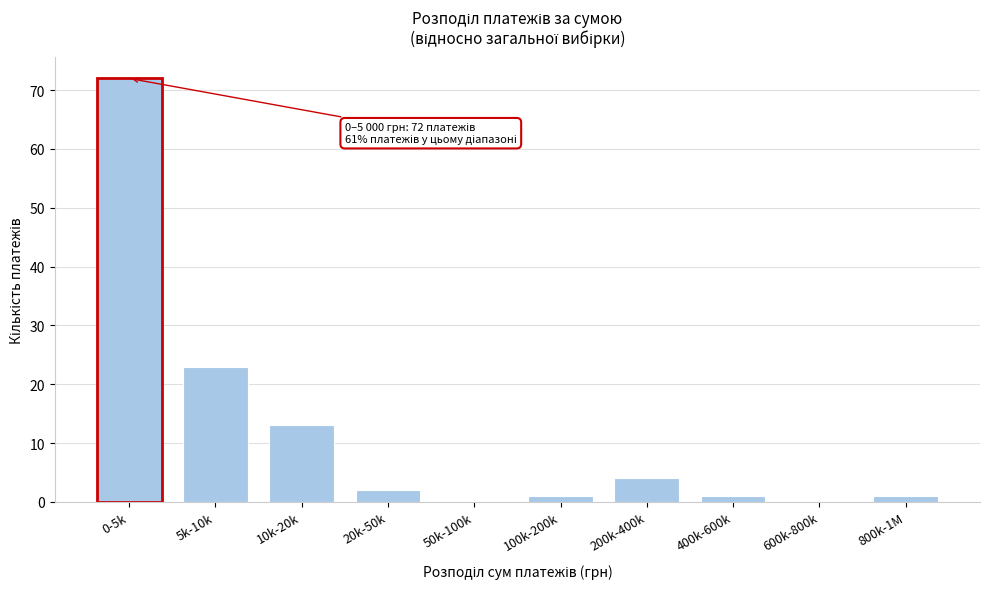

Reading right to left, transcribe all the data shown in this chart.

800k-1M=1	600k-800k=0	400k-600k=1	200k-400k=4	100k-200k=1	50k-100k=0	20k-50k=2	10k-20k=13	5k-10k=23	0-5k=72